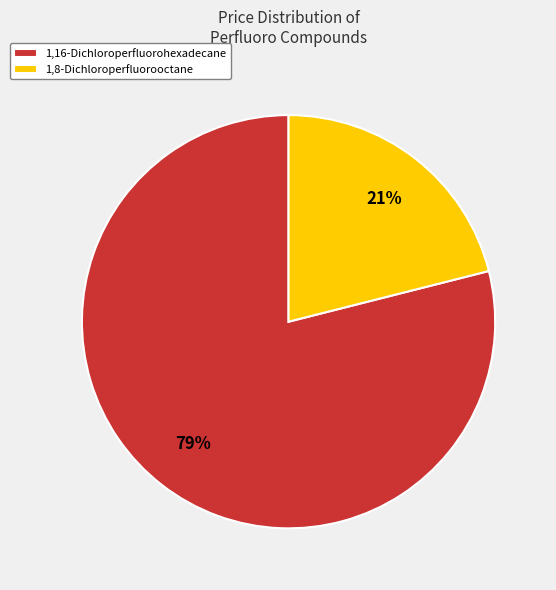

Is it true that 1,16-Dichloroperfluorohexadecane is 79% of the pie?

True